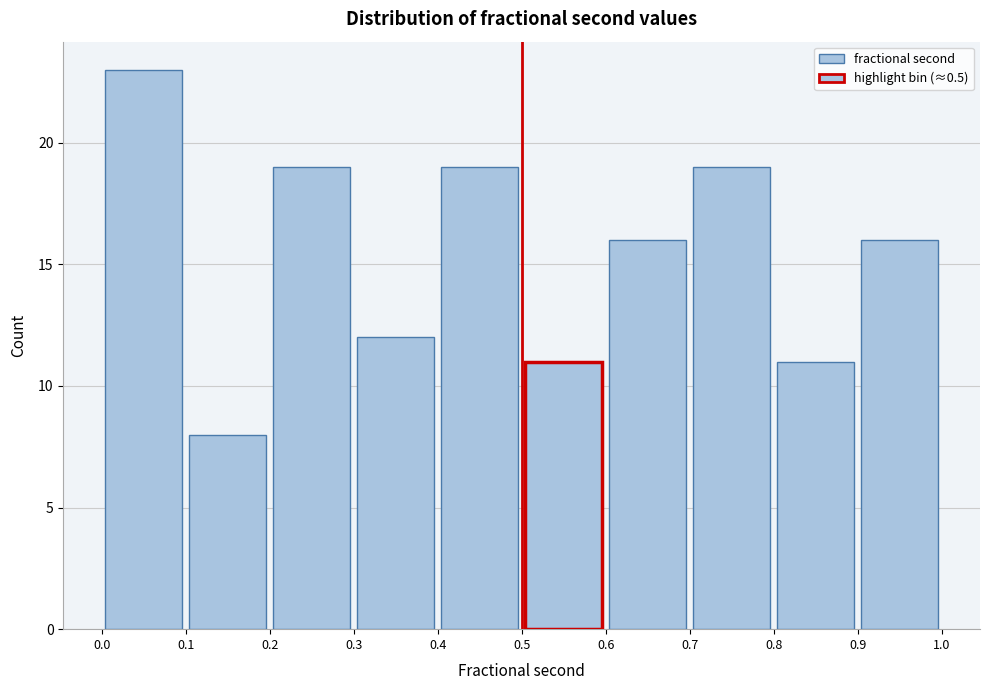

Reading left to right, list every bar in this chart as the range it spans on the x-axis followed by its height. The values are not printed on the chart, so give them approximately, as read against the axis.

0.0 to 0.1: 23
0.1 to 0.2: 8
0.2 to 0.3: 19
0.3 to 0.4: 12
0.4 to 0.5: 19
0.5 to 0.6: 11
0.6 to 0.7: 16
0.7 to 0.8: 19
0.8 to 0.9: 11
0.9 to 1.0: 16